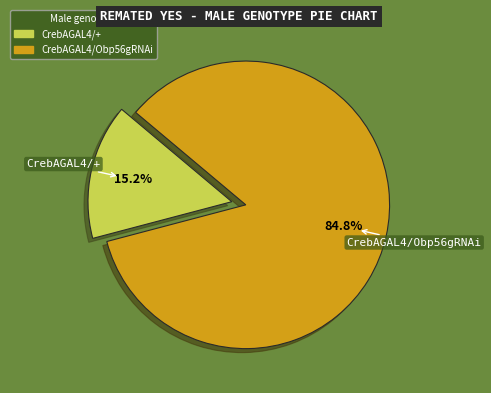

How many segments does this pie chart have?

2